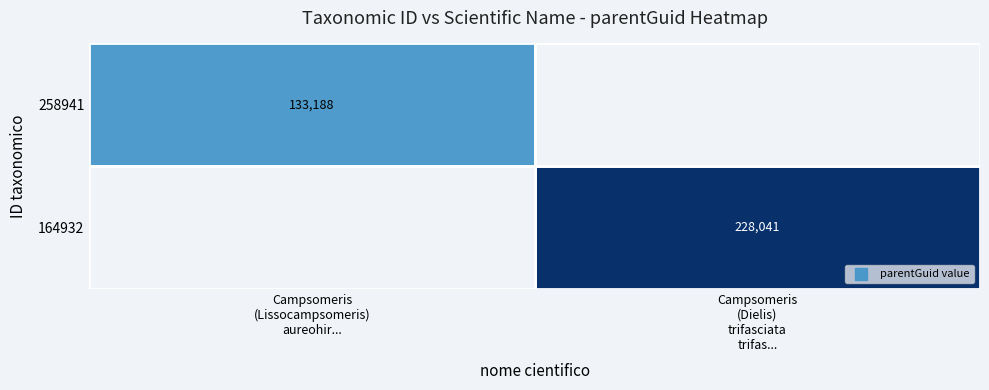

Which category has the lowest value across all series?

Campsomeris
(Lissocampsomeris)
aureohir...